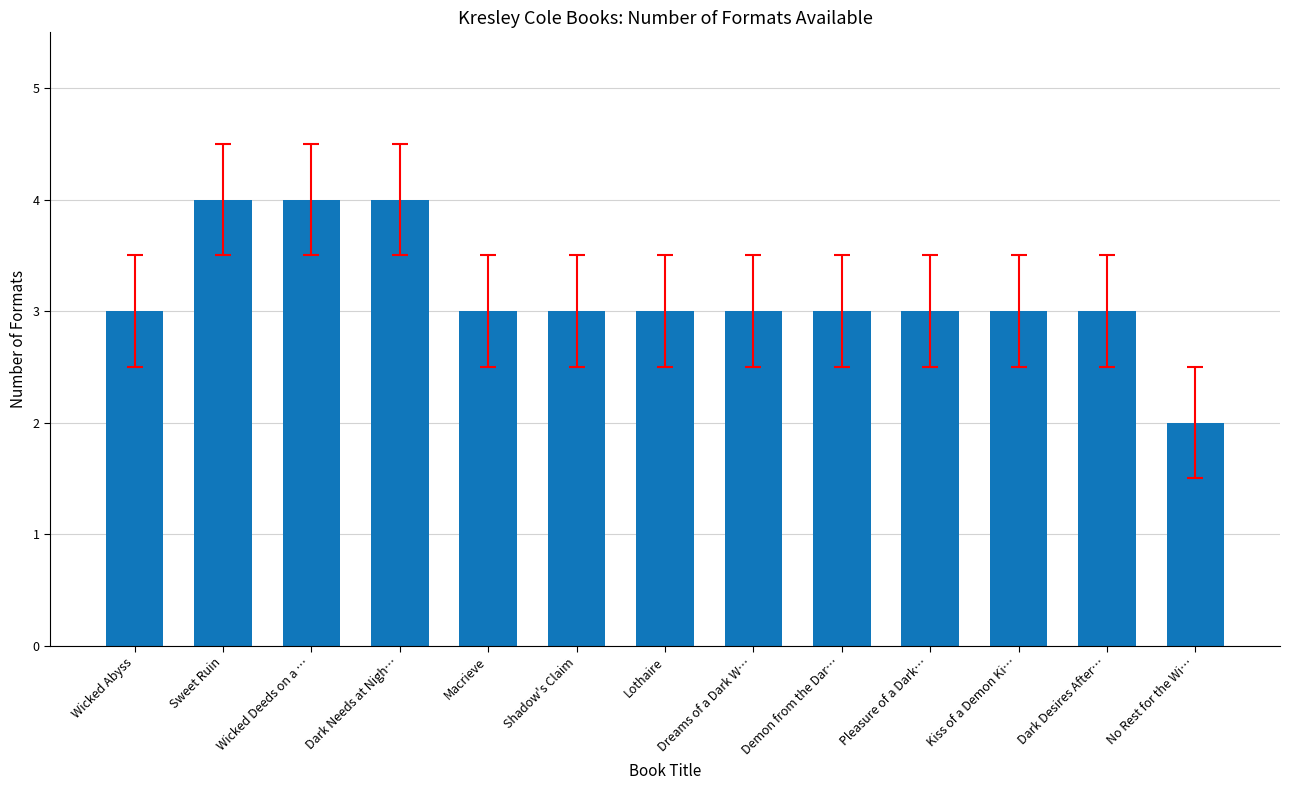

How many values are between 3 and 4?

12